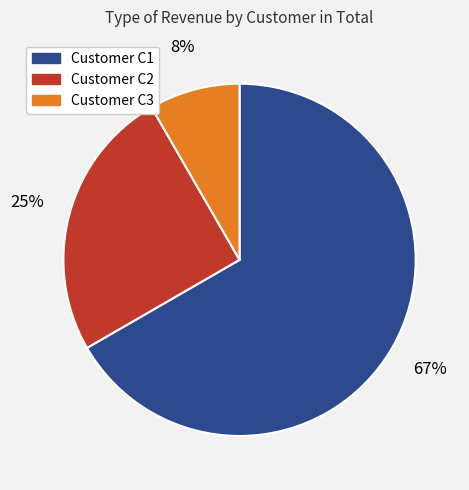

Count the number of slices in the pie.

3